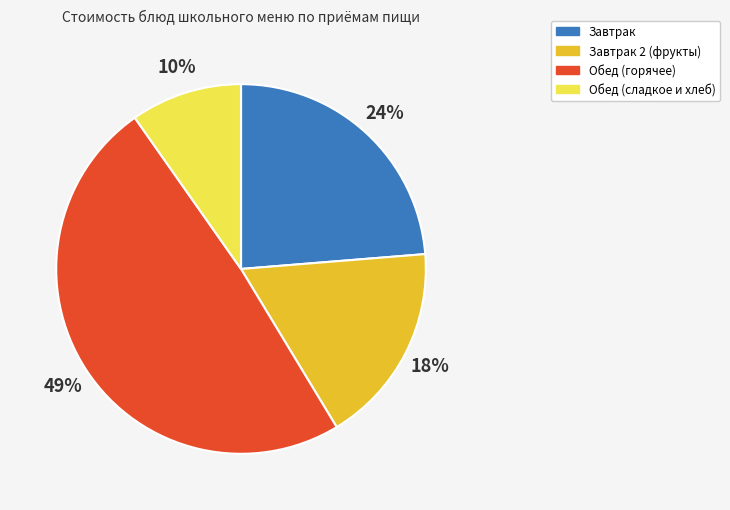

Is there any slice that represents more than half of the pie?

No